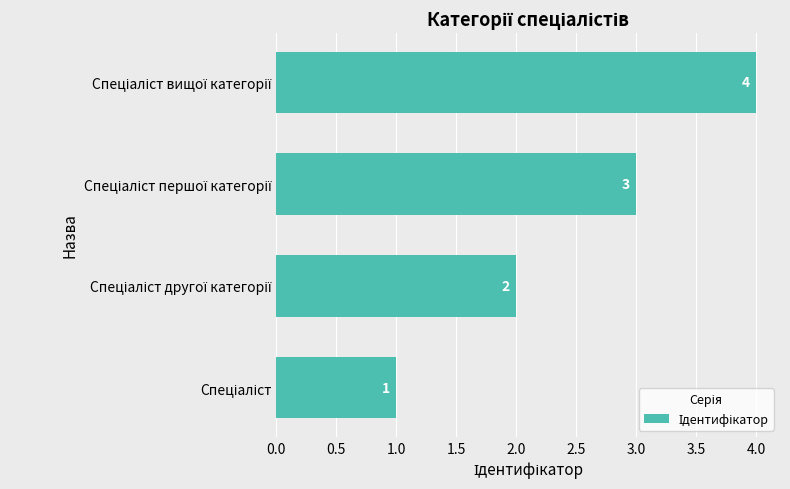

What is the sum of all values?

10